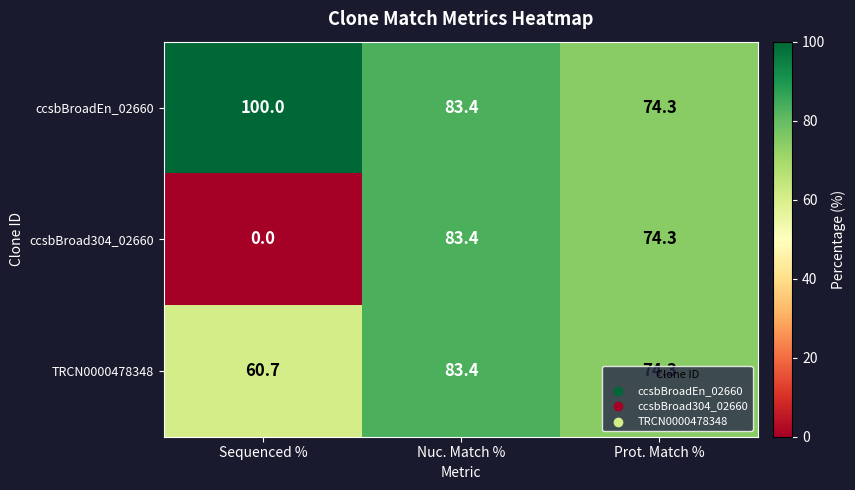

Between Sequenced % and Nuc. Match %, which series saw the biggest shift?

ccsbBroad304_02660